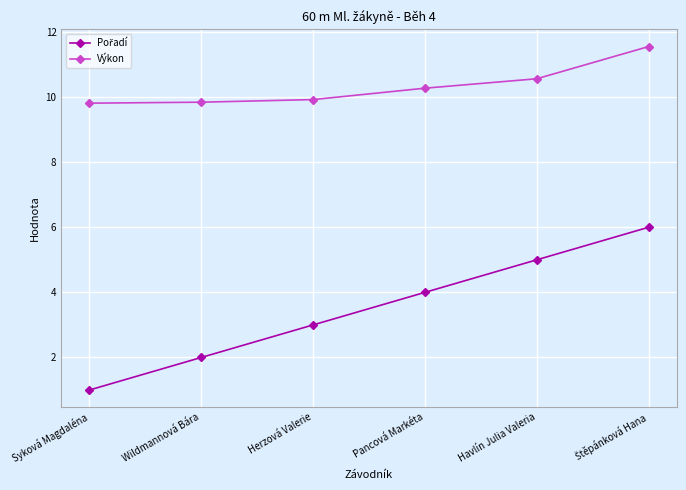

What is the label of the 4th point from the left?

Pancová Markéta